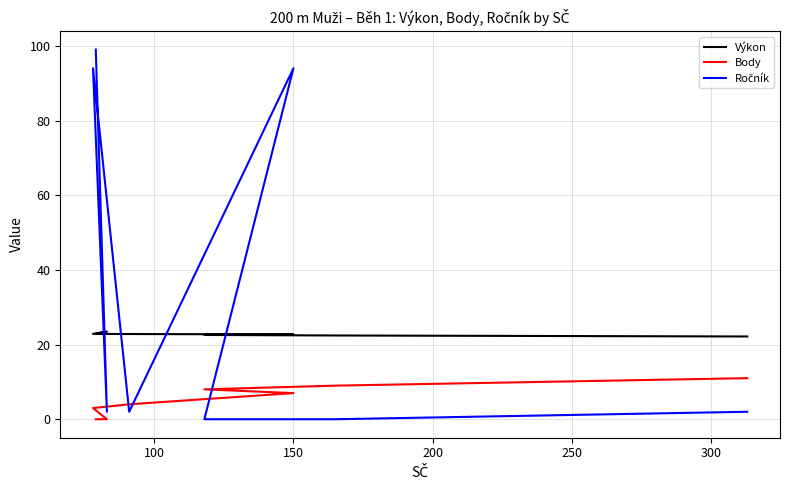

True or false: Body and Výkon cross at least once.

False